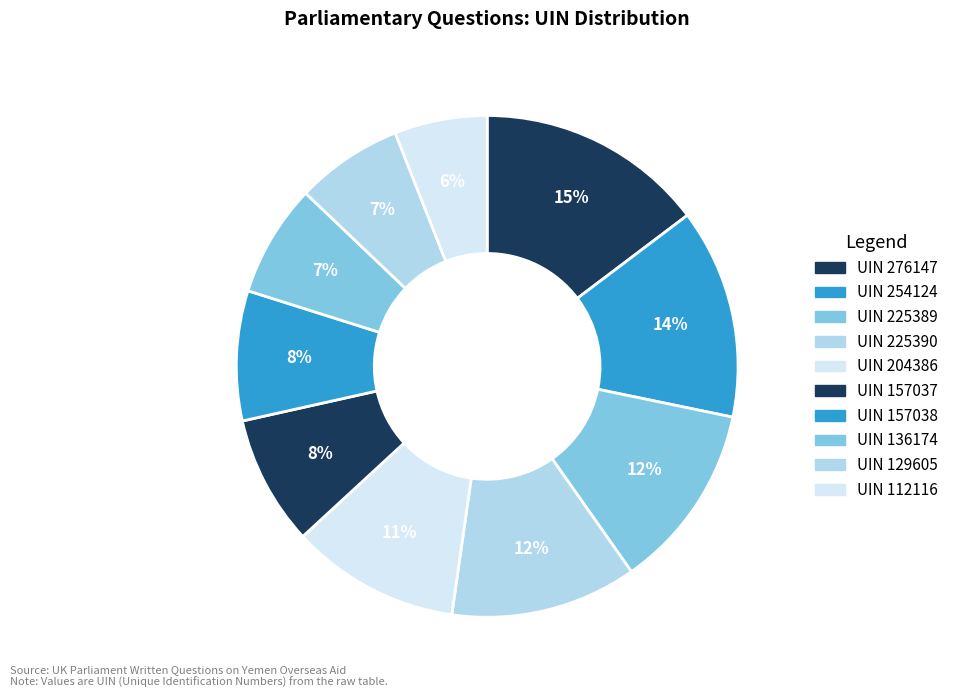

How many segments does this pie chart have?

10